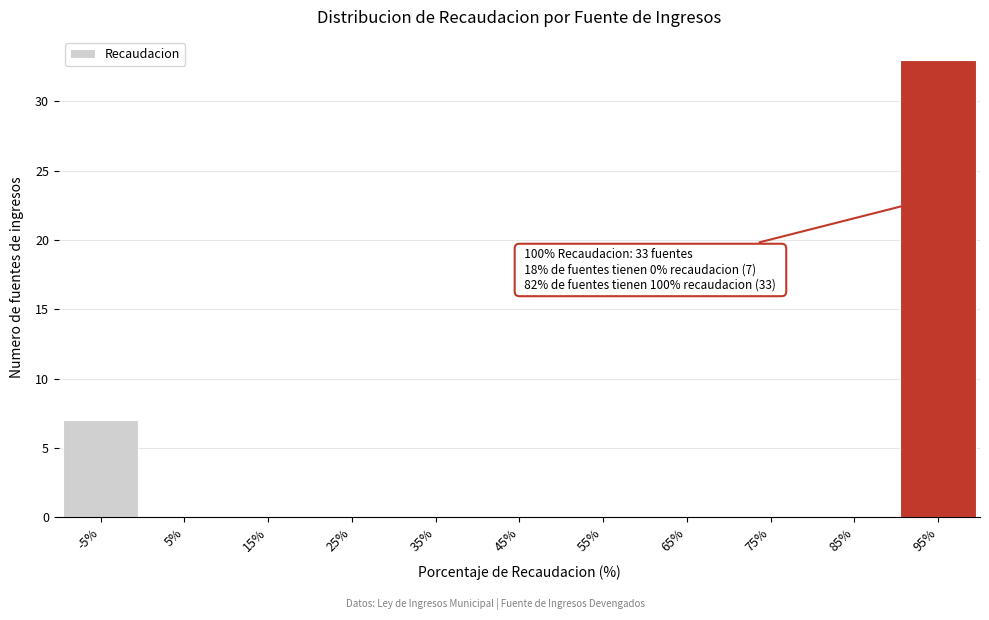

Reading left to right, what are all the values shown in this chart?

-5%=7	5%=0	15%=0	25%=0	35%=0	45%=0	55%=0	65%=0	75%=0	85%=0	95%=33